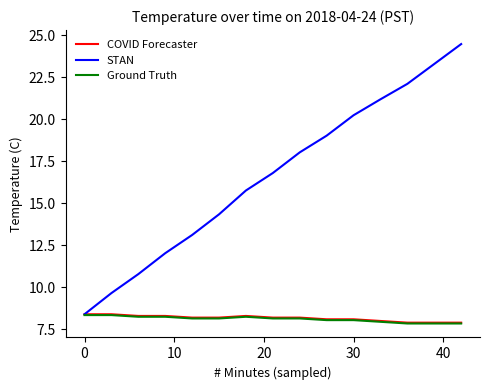

Which series has the largest total across all categories?

STAN